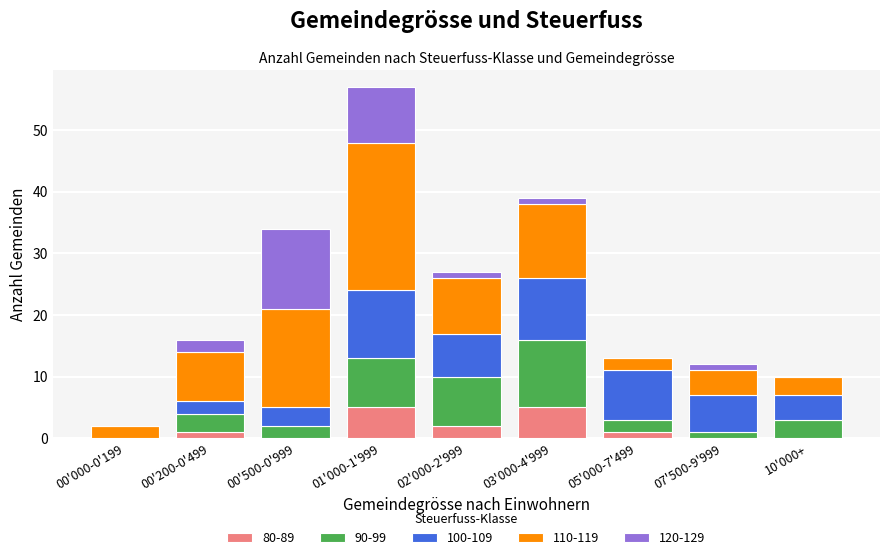

Are the bars grouped side by side (vs. stacked)?

No